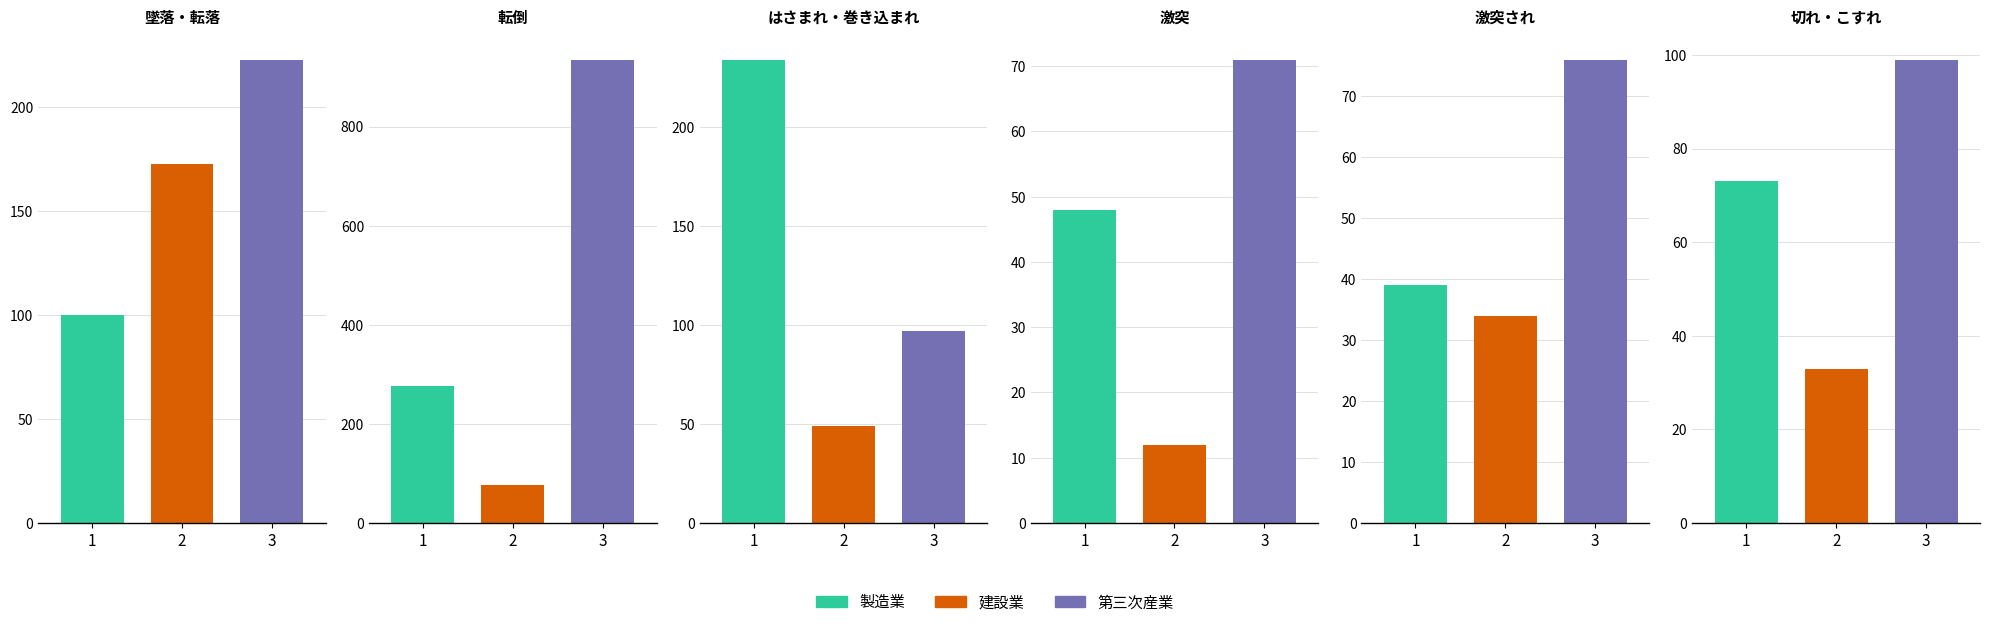

Which series has the widest spread of values?

第三次産業